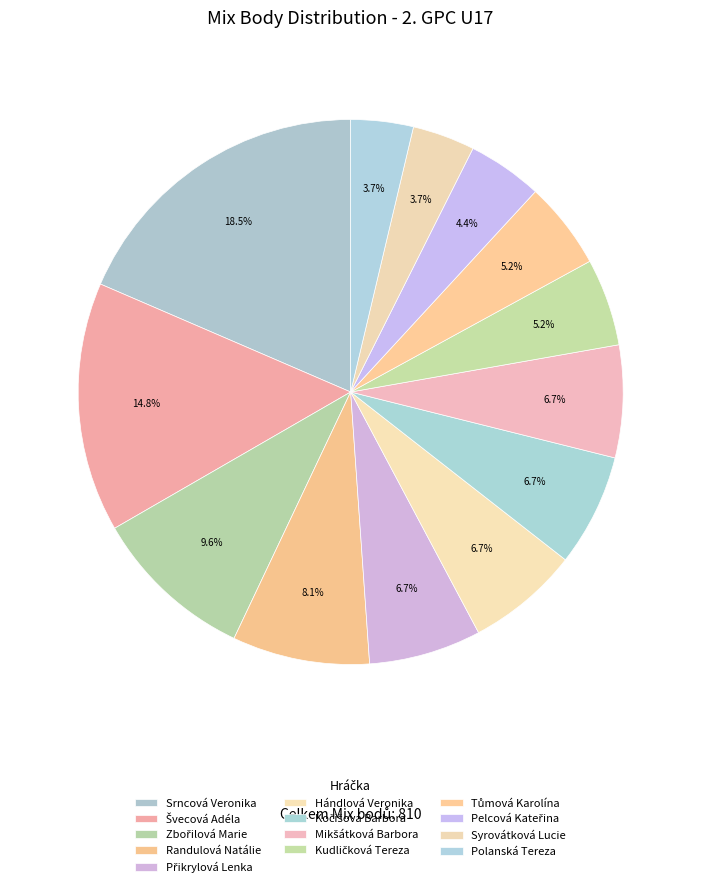

How many slices are in this pie chart?

13